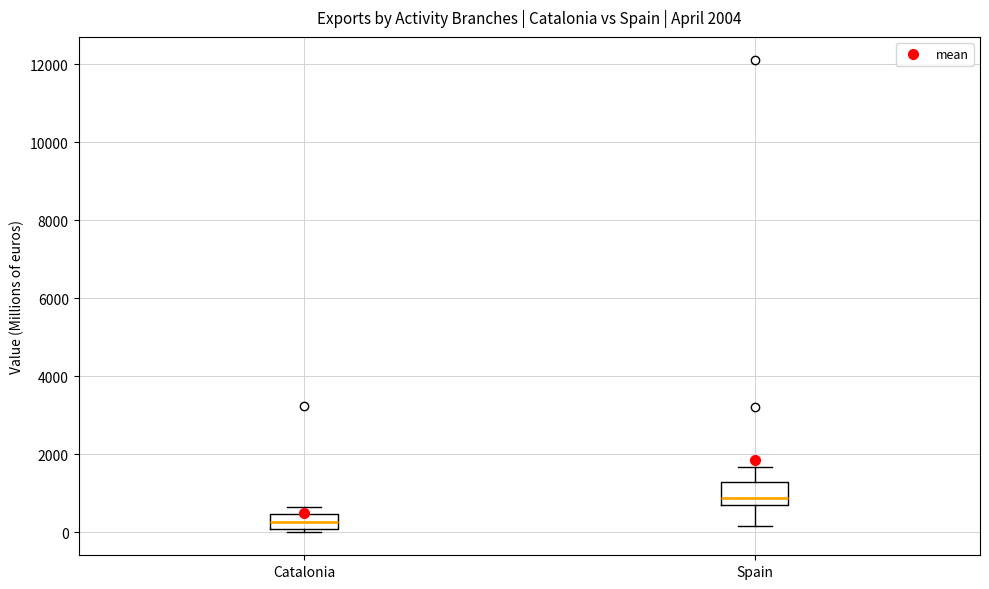

Which box's median line is the highest?

Spain